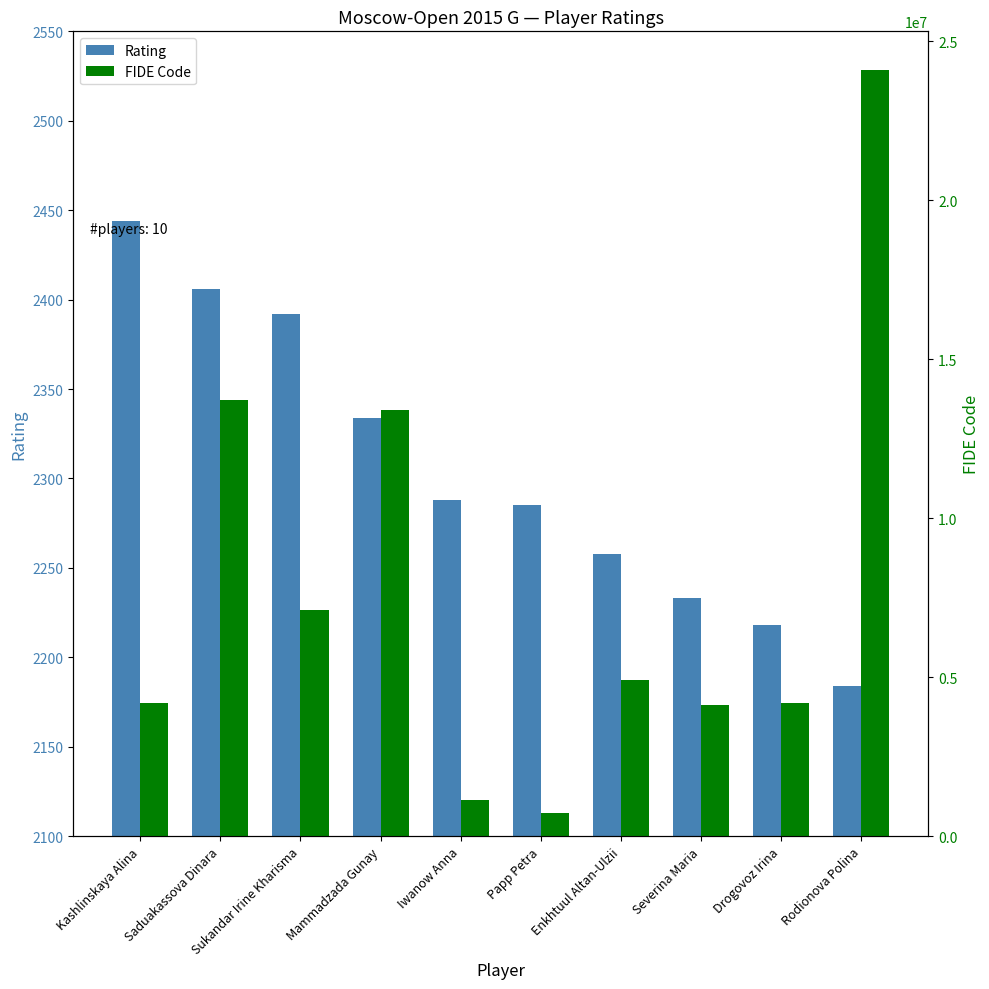

At Sukandar Irine Kharisma, list the series in order from smallest to largest.

Rating, FIDE Code